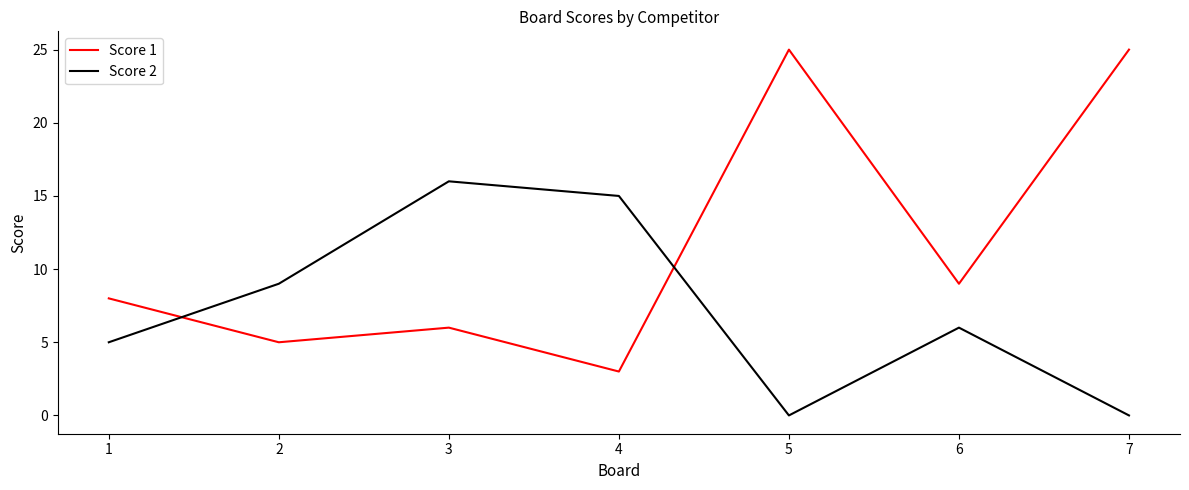

Is the value of Score 1 at 4 greater than the value of Score 2 at 5?

Yes